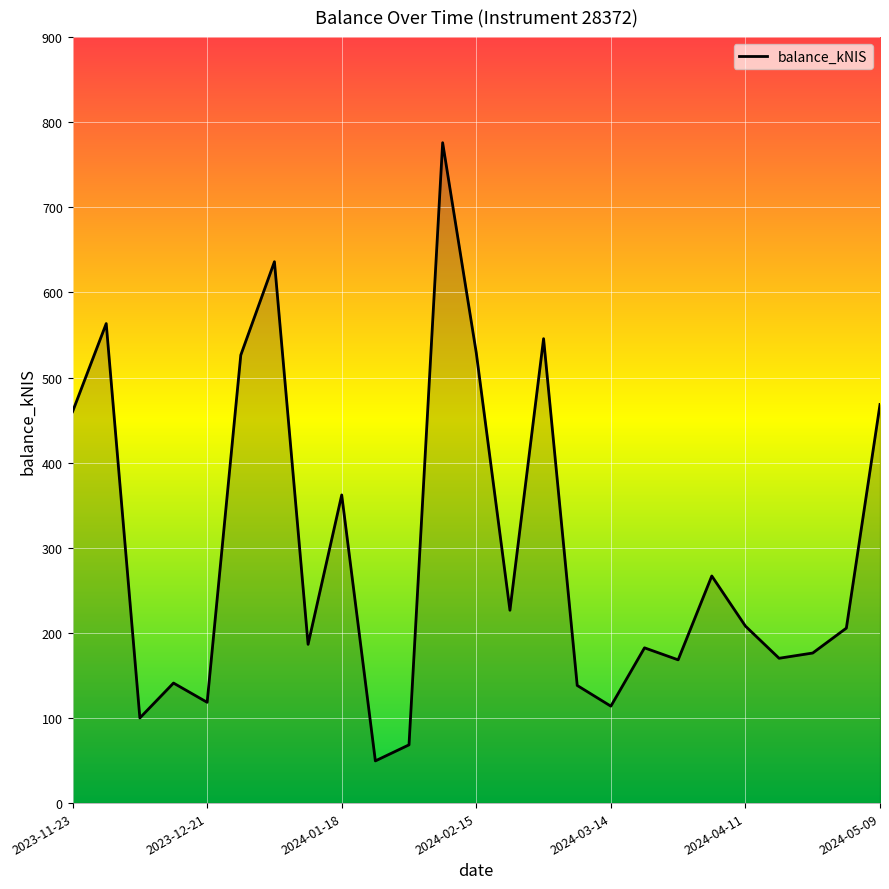

What is the difference between the maximum and minimum values?

726.3